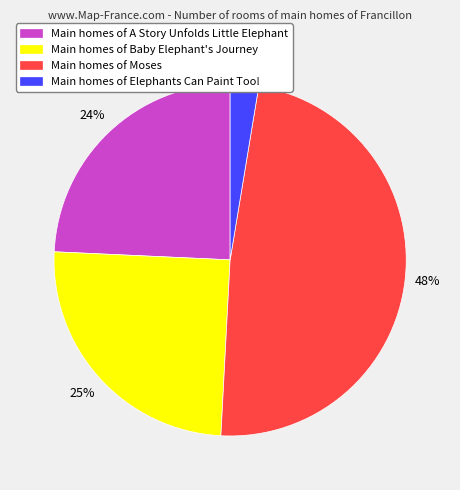

The Main homes of Elephants Can Paint Too! slice represents 14% of the pie. True or false?

False